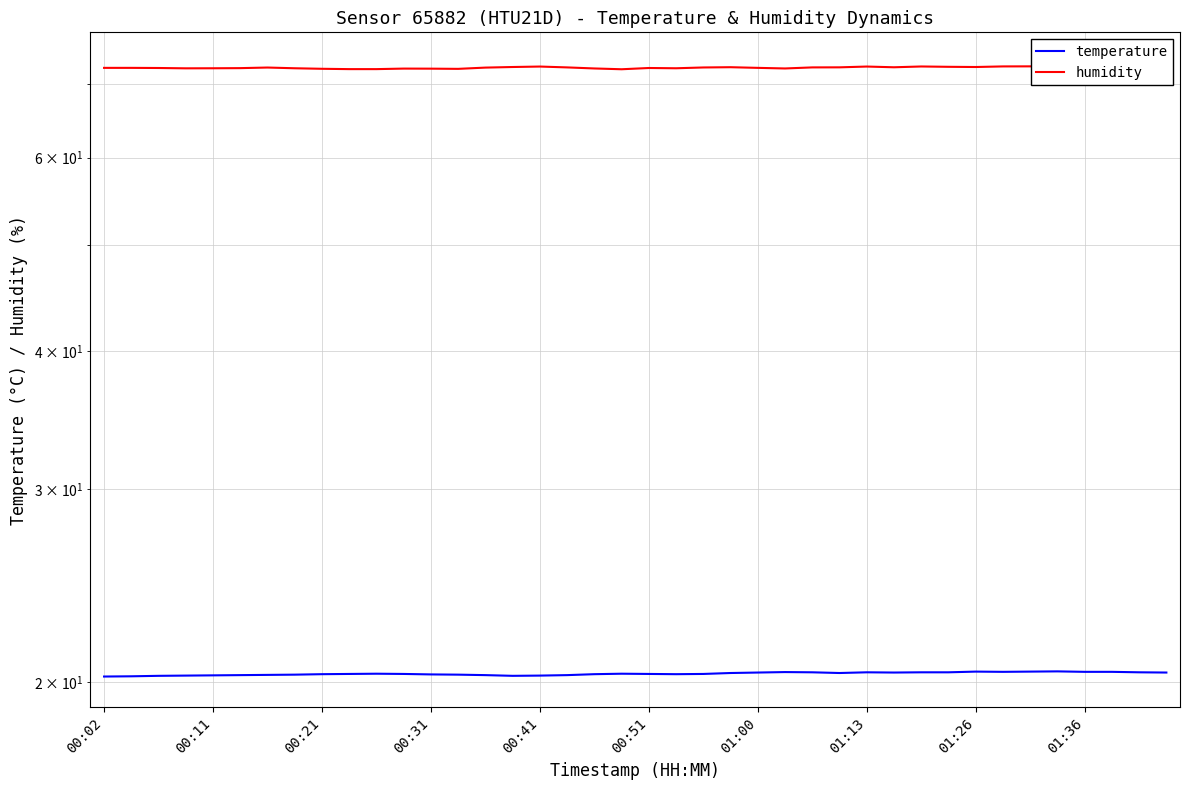

True or false: temperature and humidity cross at least once.

False